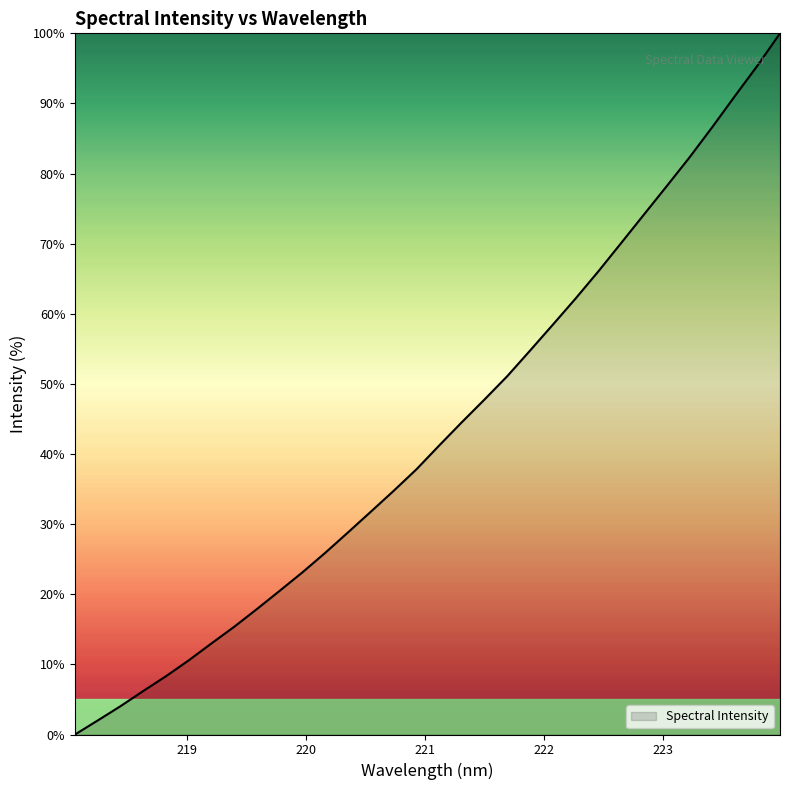

What is the maximum value shown in the chart?

100.0